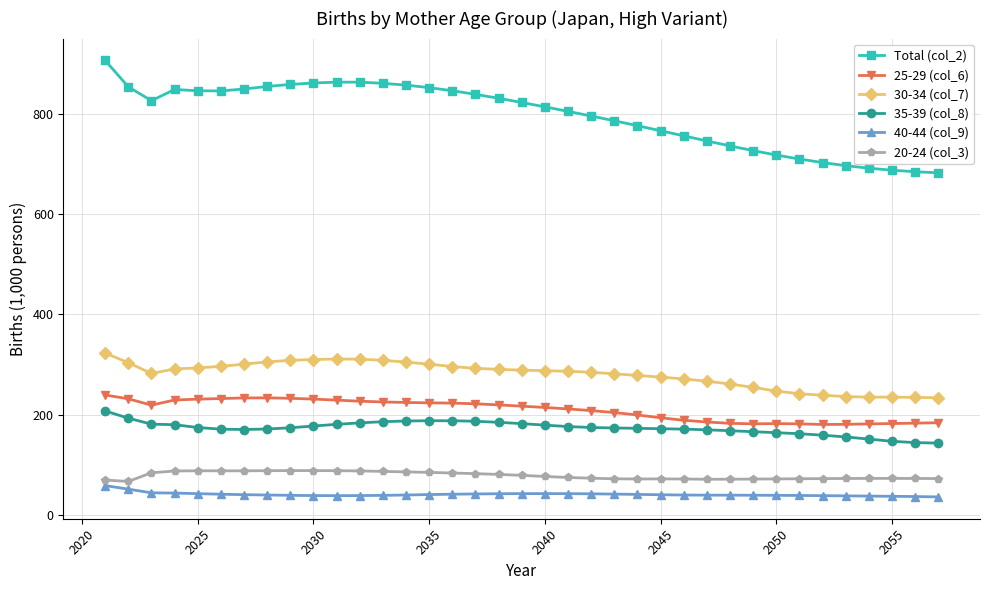

What is the value of the 35-39 (col_8) point at the 2nd from the left?

193.0